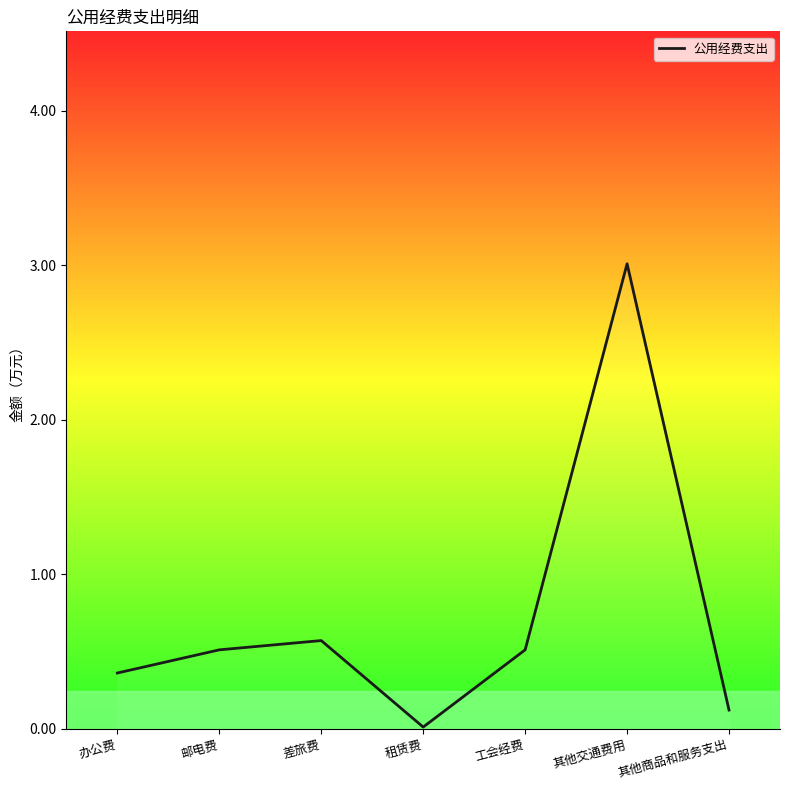

Where is the first local maximum?

差旅费